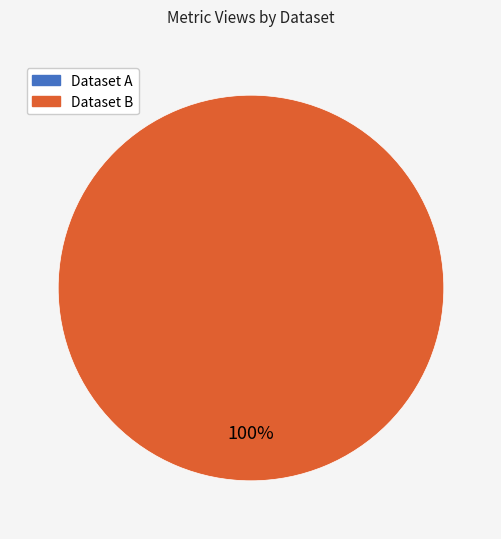

Is there a majority slice in this chart?

Yes